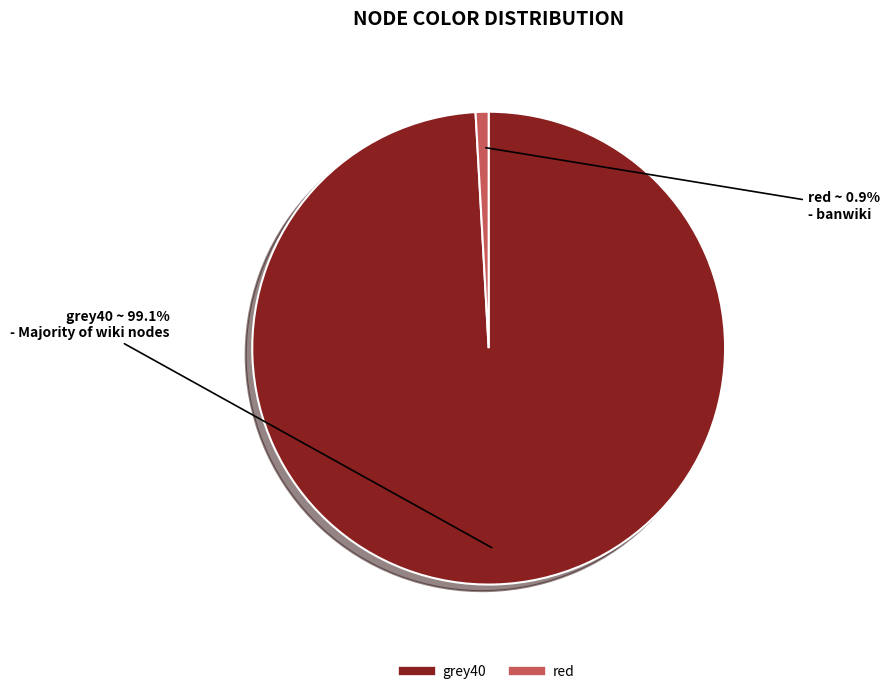

Is there a majority slice in this chart?

Yes